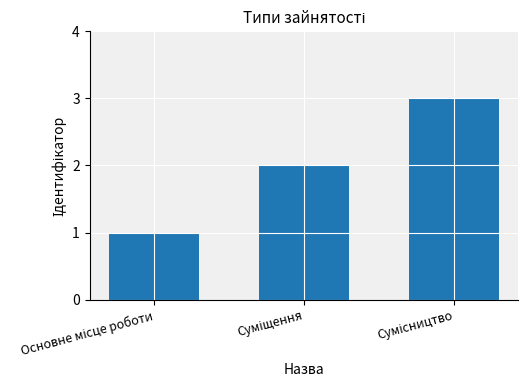

What is the maximum value shown in the chart?

3